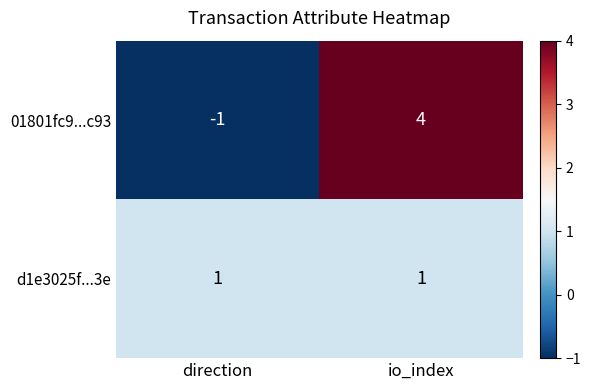

Which series changed the most between direction and io_index?

01801fc9...c93